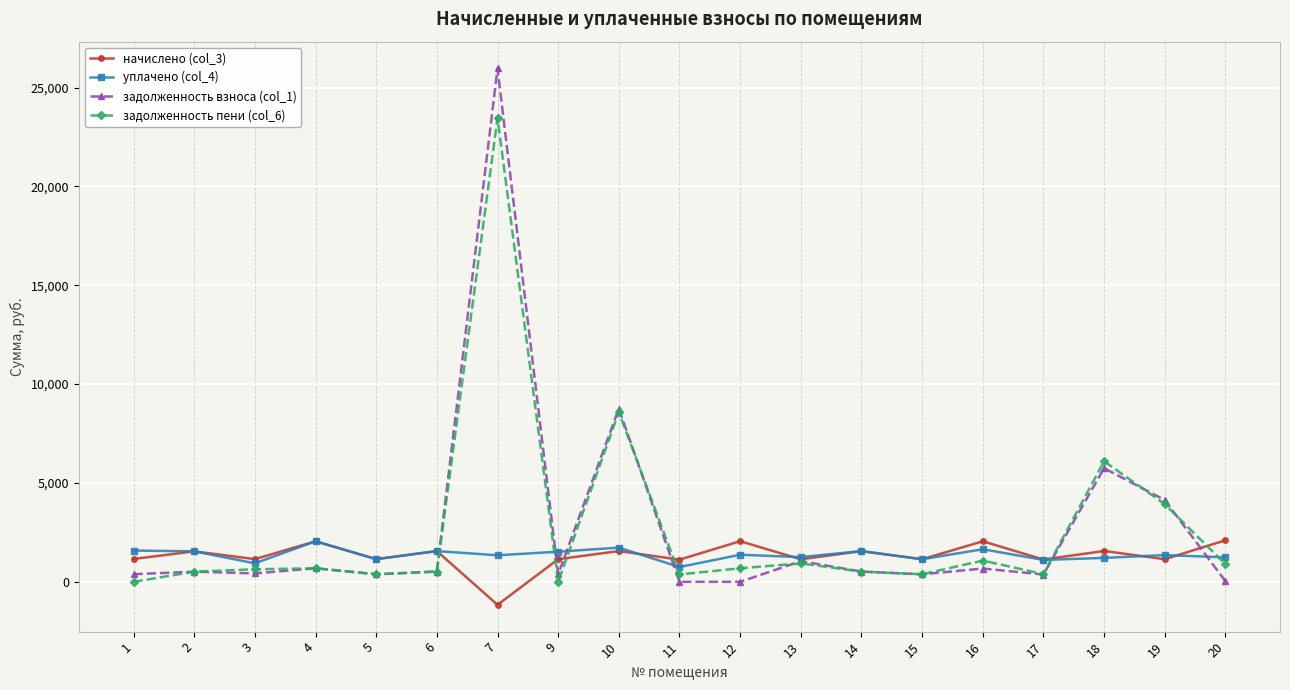

The задолженность пени (col_6) series shows 513.7 at 2. True or false?

True